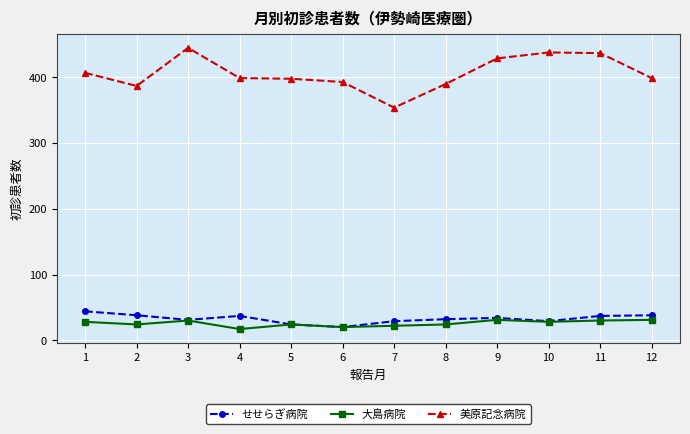

Which series has the largest total across all categories?

美原記念病院